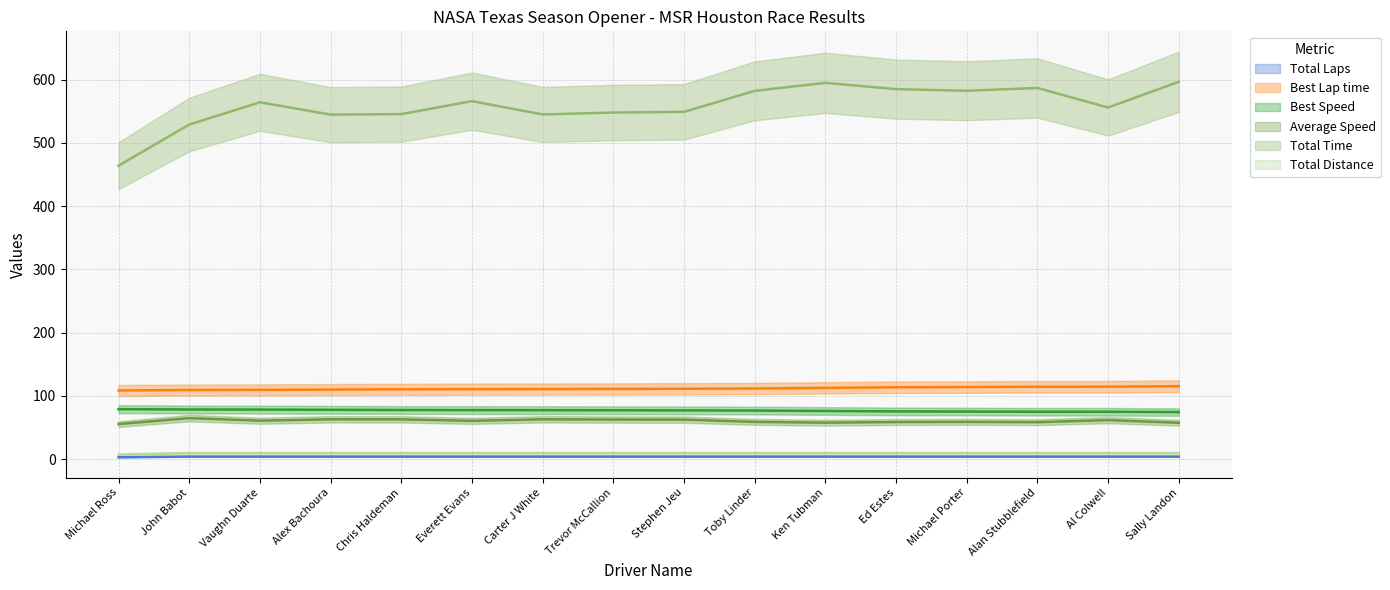

List the labels in order of Total Time value, smallest first.

Michael Ross, John Babot, Alex Bachoura, Carter J White, Chris Haldeman, Trevor McCallion, Stephen Jeu, Al Colwell, Vaughn Duarte, Everett Evans, Toby Linder, Michael Porter, Ed Estes, Alan Stubblefield, Ken Tubman, Sally Landon